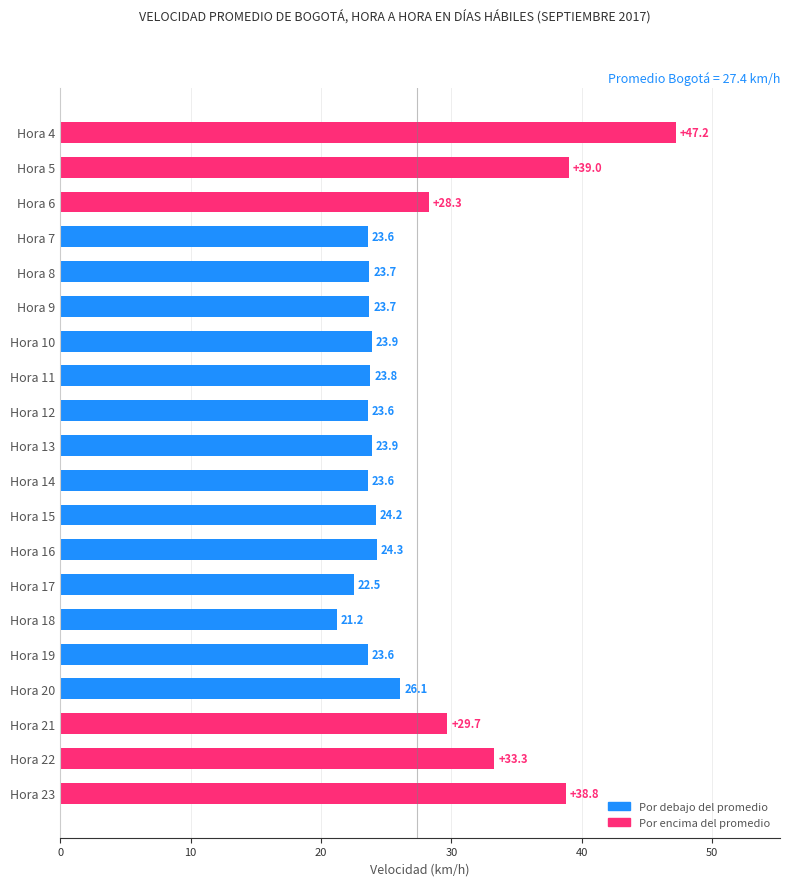

What is the greatest value displayed?

47.2